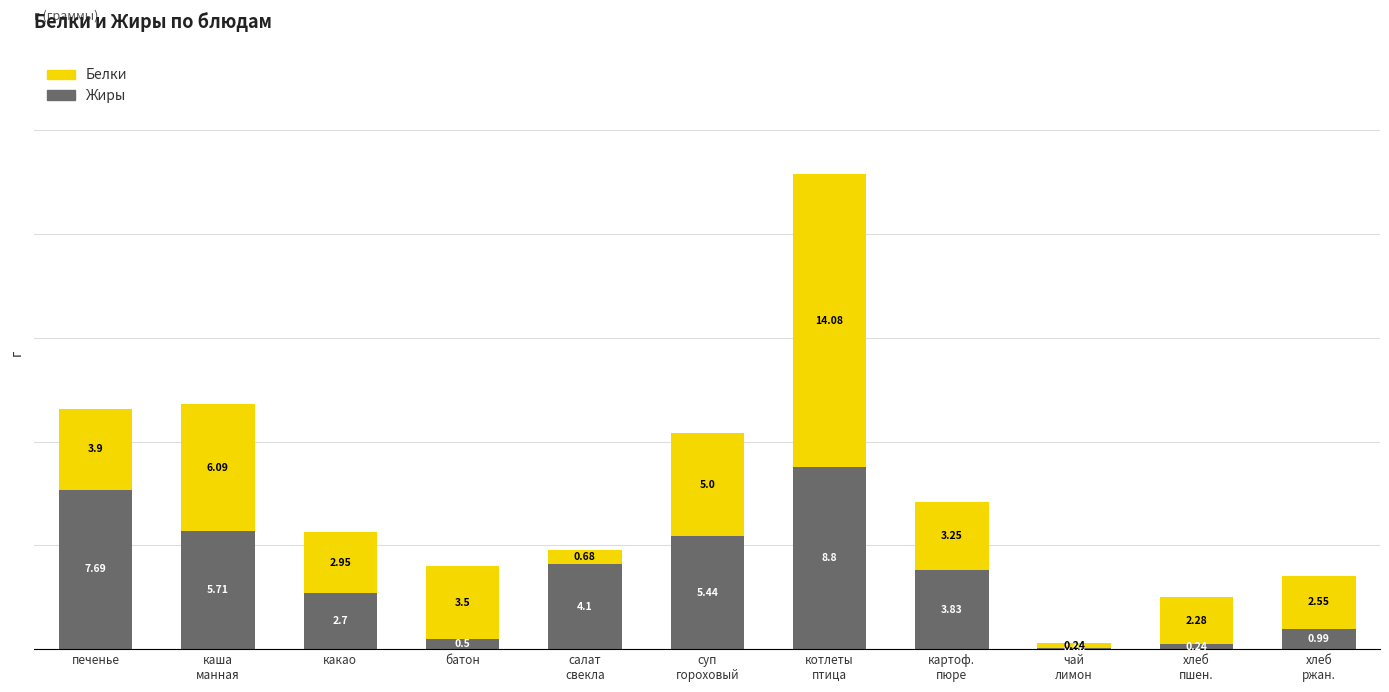

What is the total value across all series at какао?

5.7